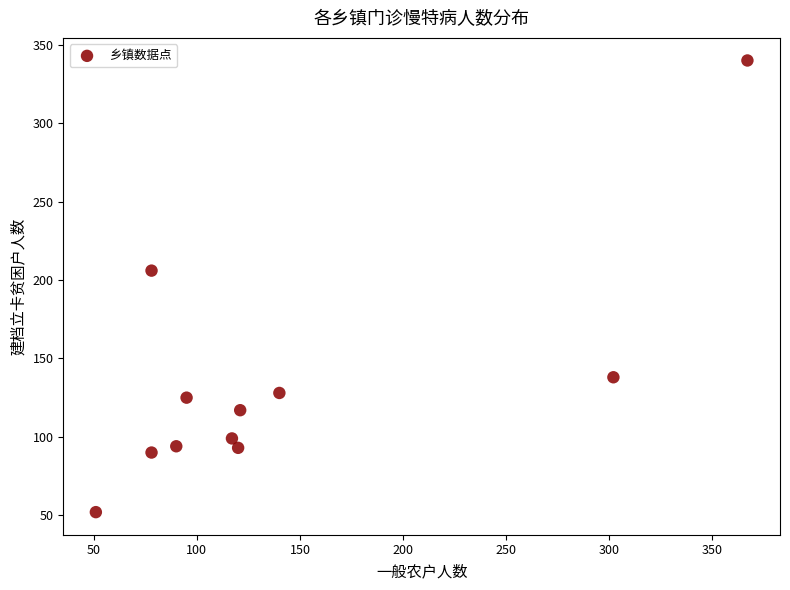

What is the range of X values (max minus min)?

316